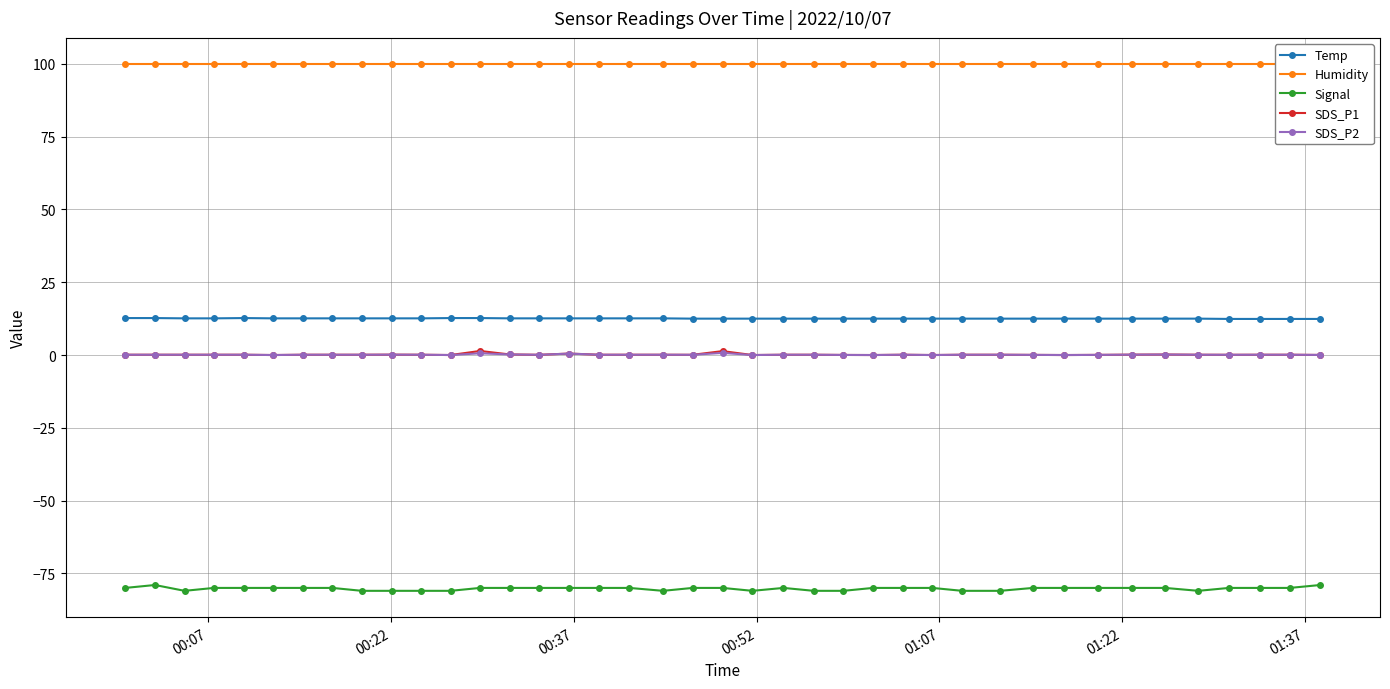

True or false: Temp has more than 0 points higher than both neighbors.

True